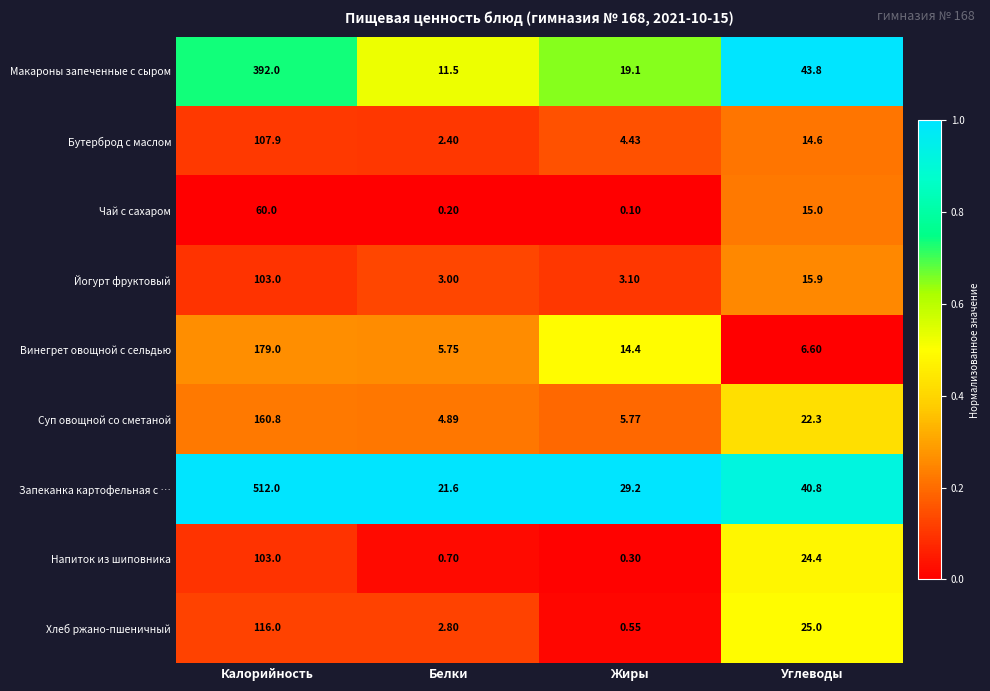

Which series has the largest total across all categories?

Запеканка картофельная с …